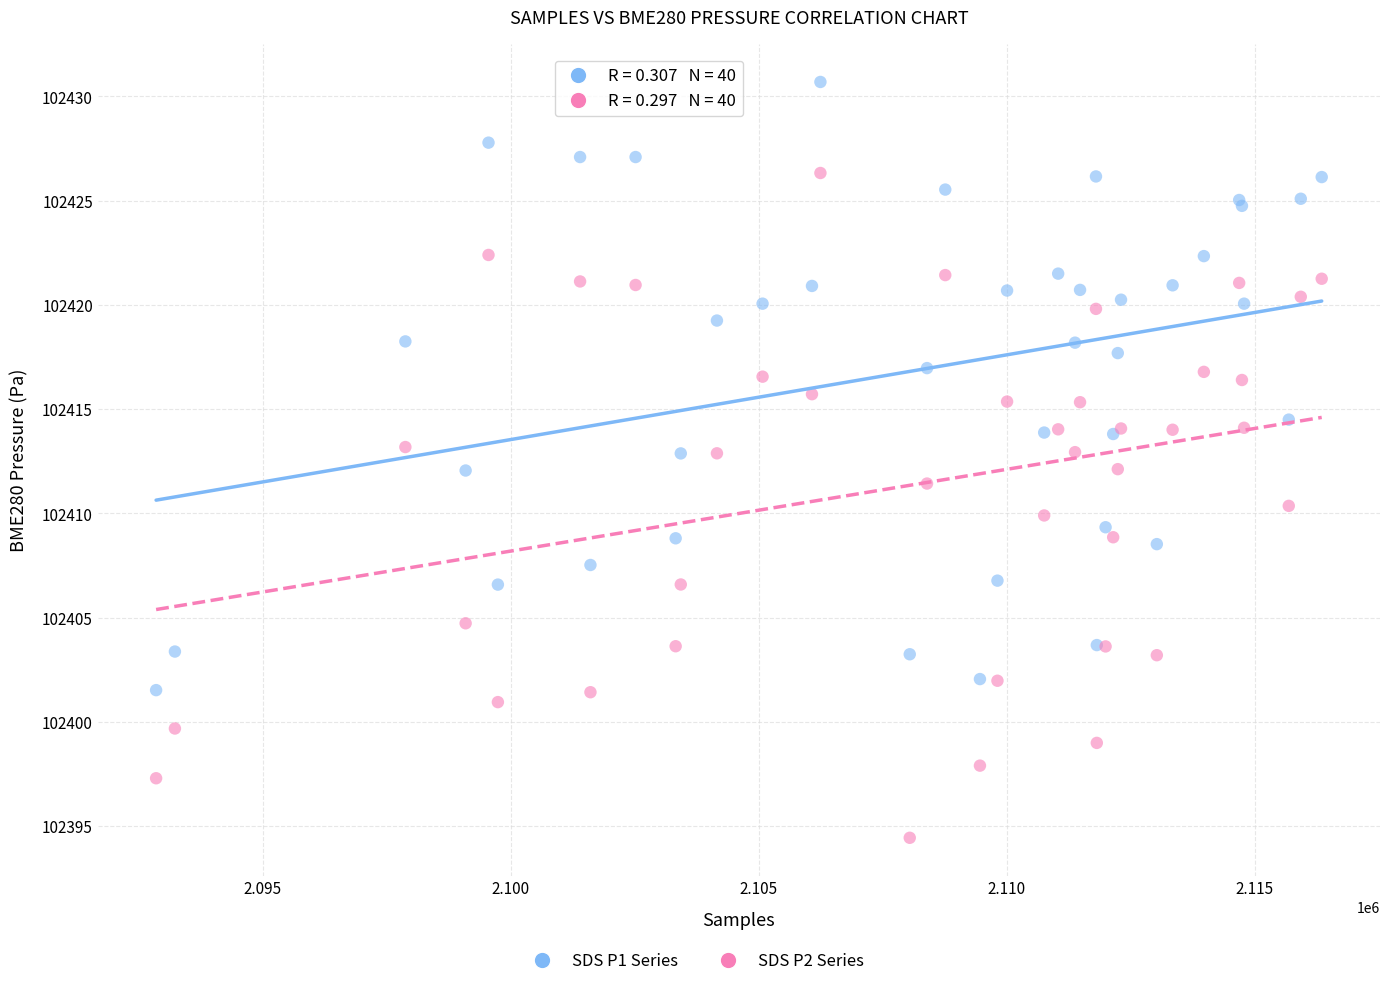

Which series has the widest spread of Y values?

SDS P2 Series